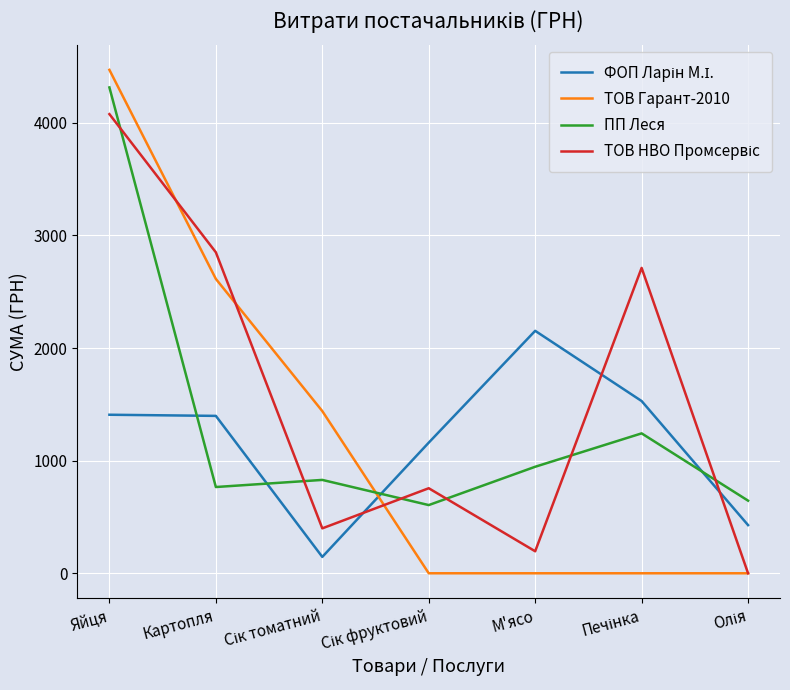

Which series has the largest range (max minus min)?

ТОВ Гарант-2010